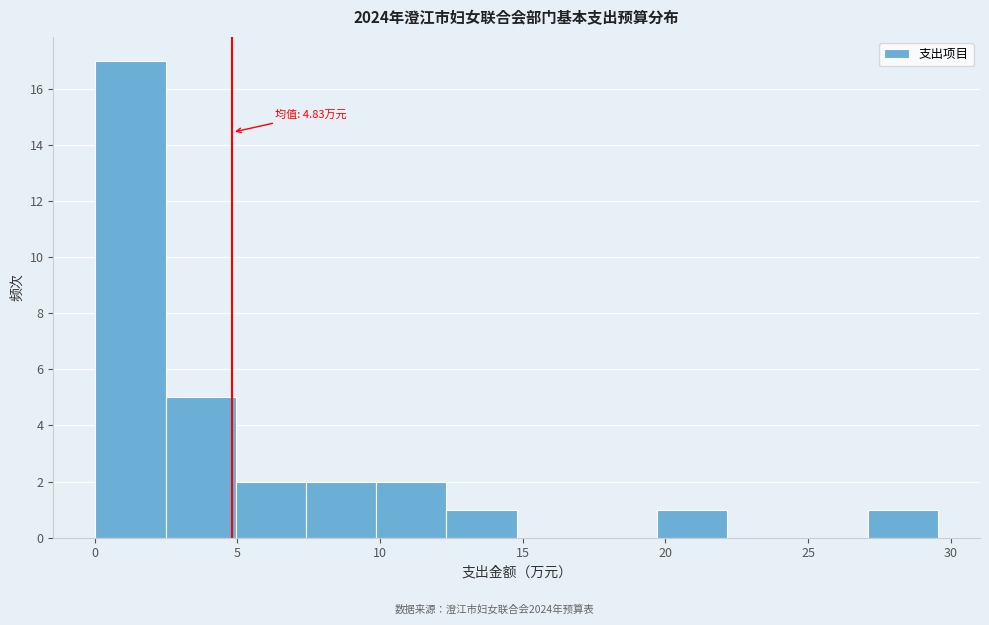

Over which range of the x-axis is the bar tallest?

0.0 to 2.5